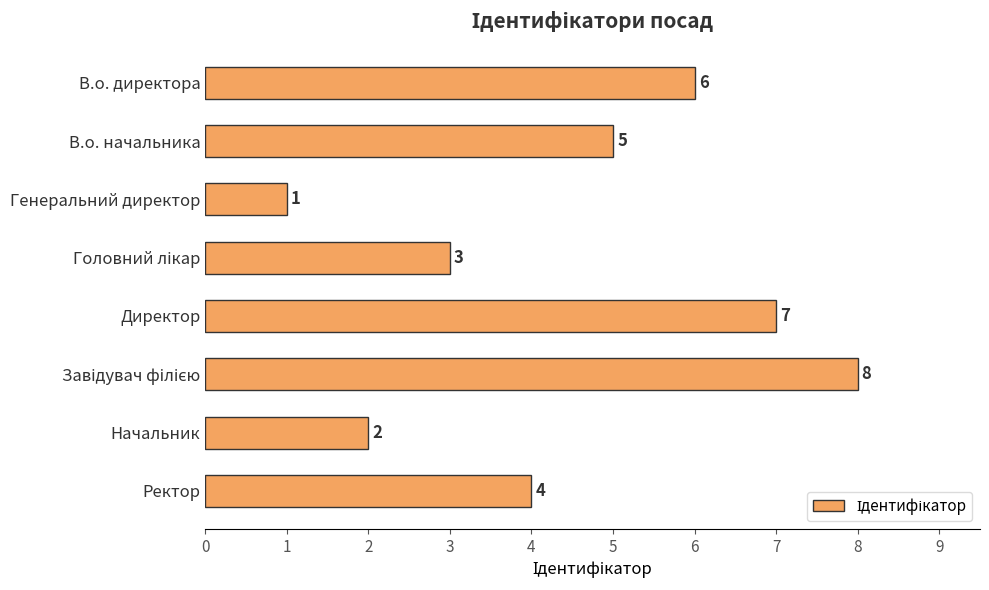

Reading bottom to top, list all the values displayed in this chart.

4	2	8	7	3	1	5	6